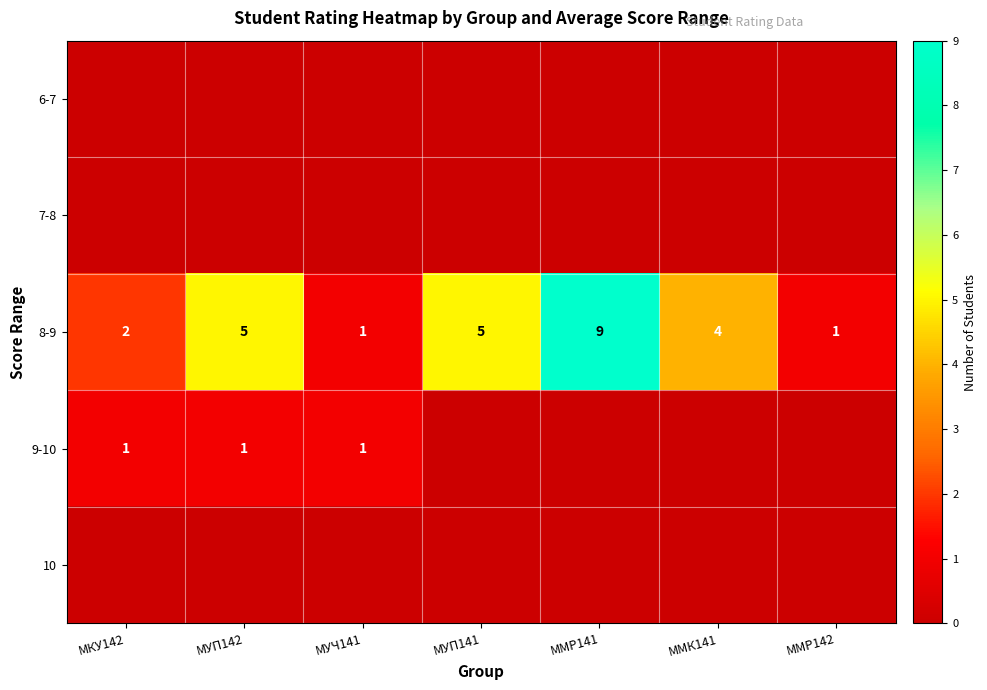

At which category is the sum across all series the highest?

ММР141